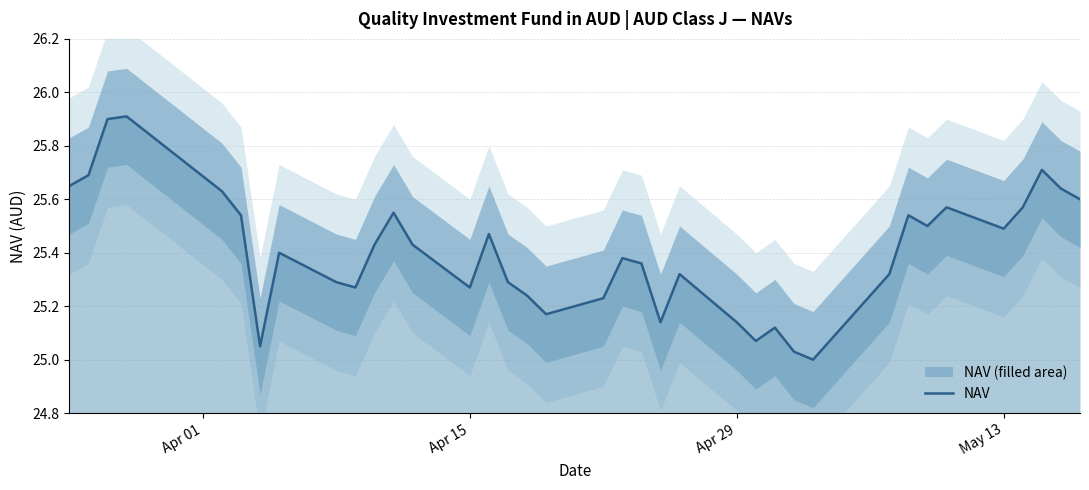

How many lines are shown in the chart?

1